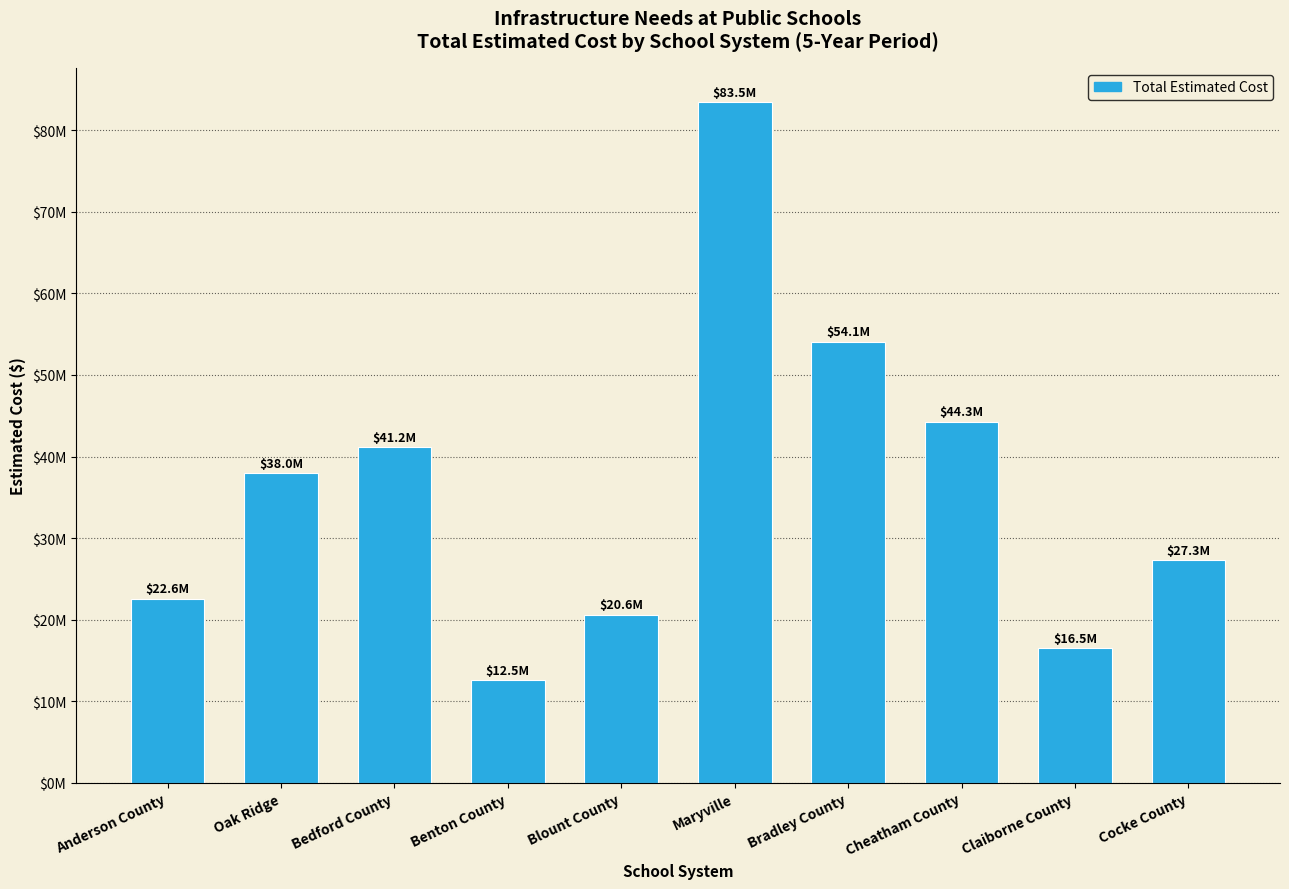

What is the maximum value shown in the chart?

83.5